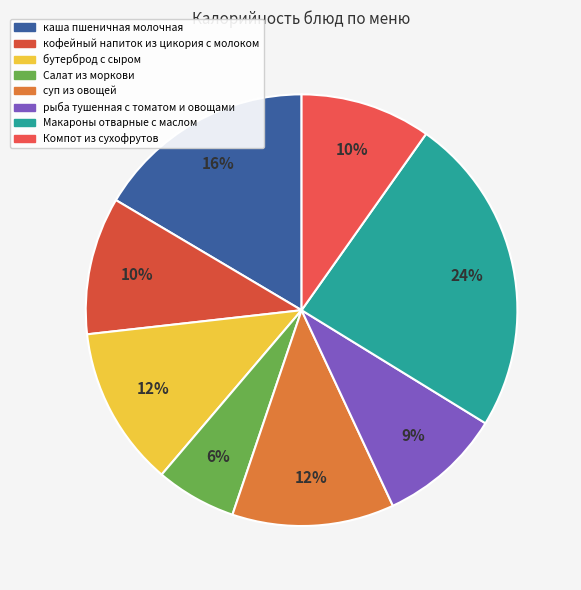

Is there any slice that represents more than half of the pie?

No